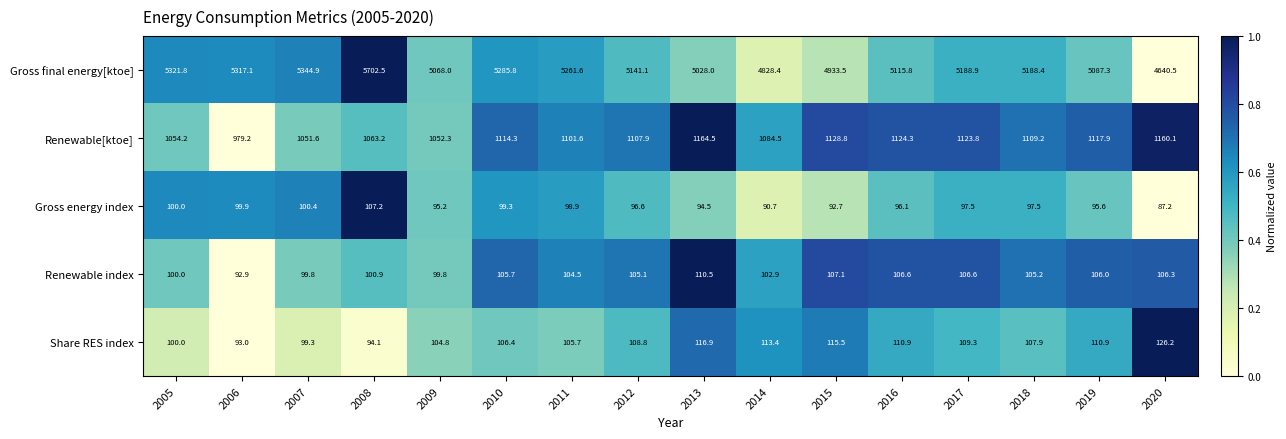

What is the sum of the Renewable[ktoe] values at 2009 and 2006?

2031.5